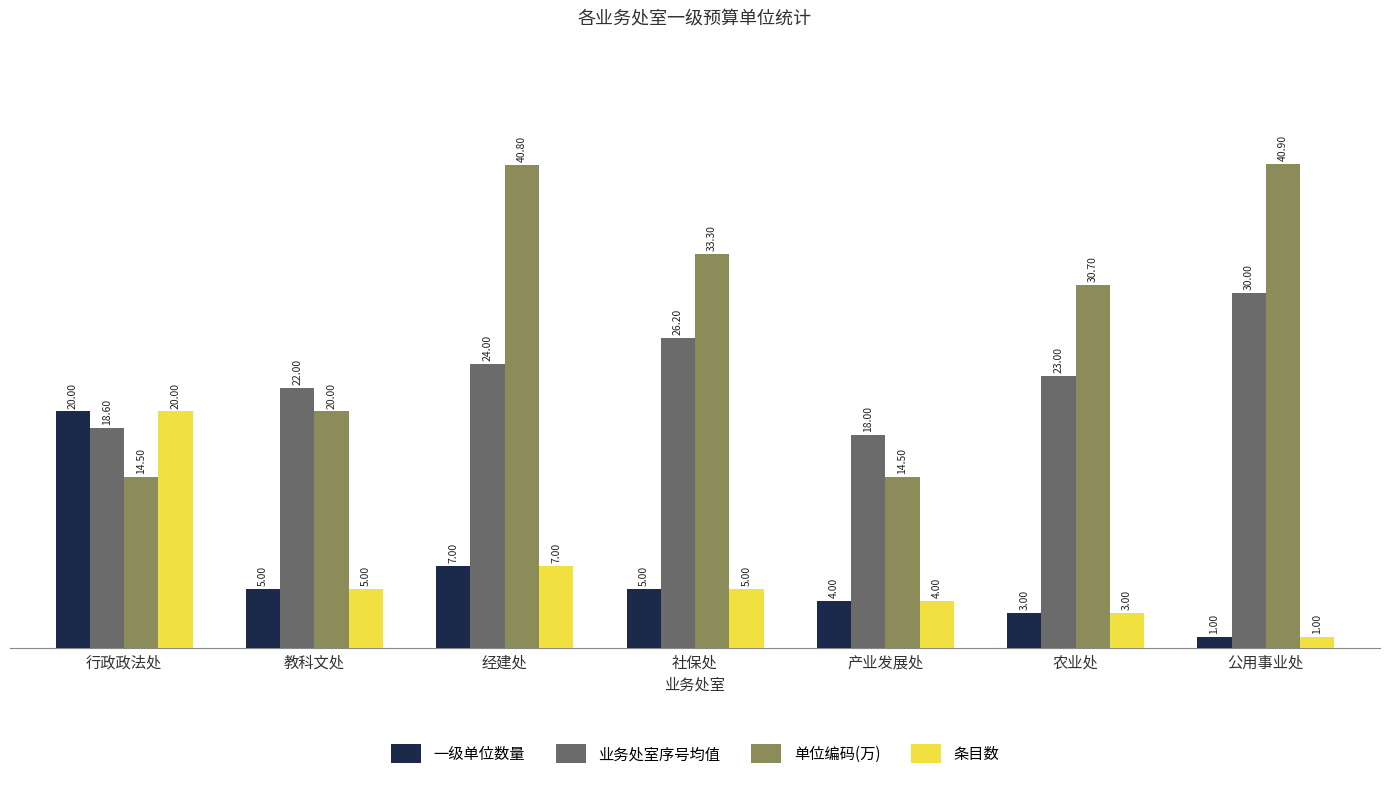

What is the difference between the maximum and minimum values in the 一级单位数量 series?

19.0